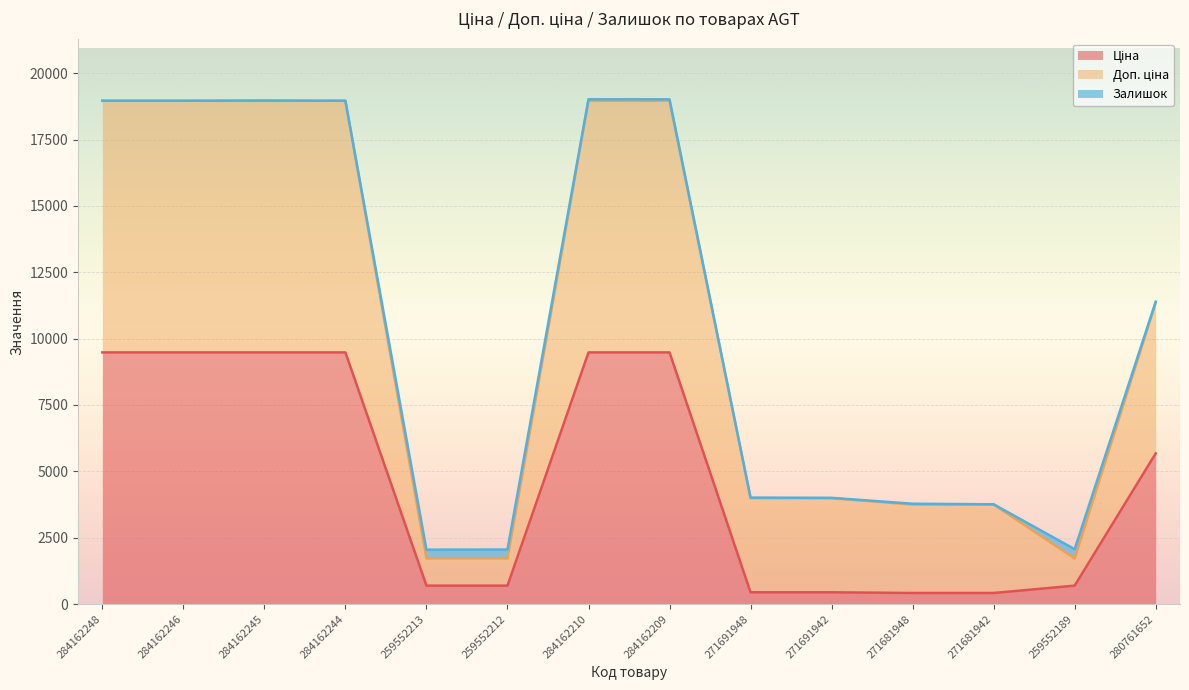

Read the Доп. ціна value at 271681948.

3749.0